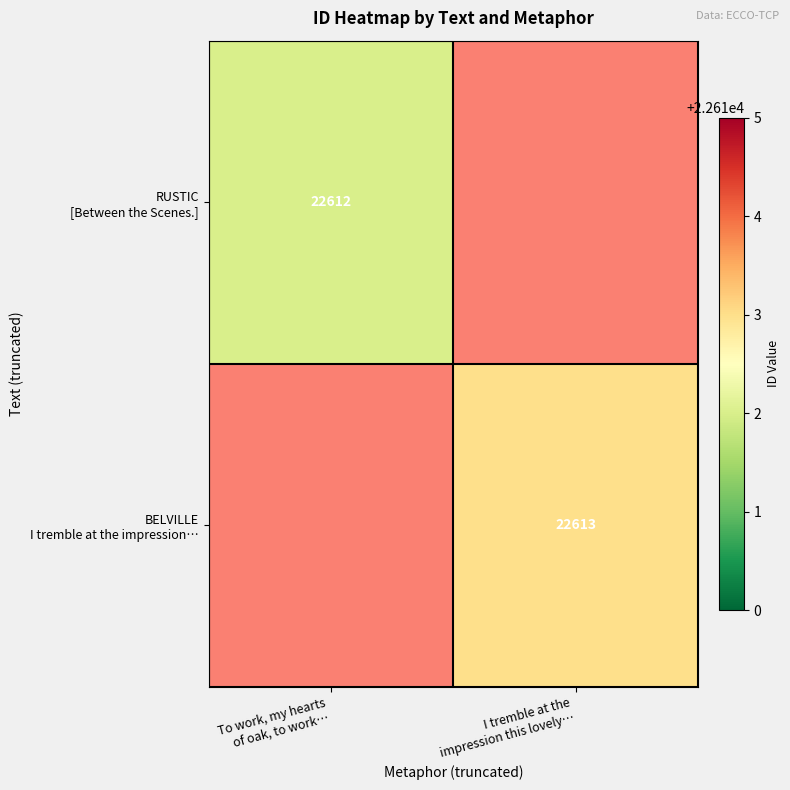

Count the number of data series in this chart.

2